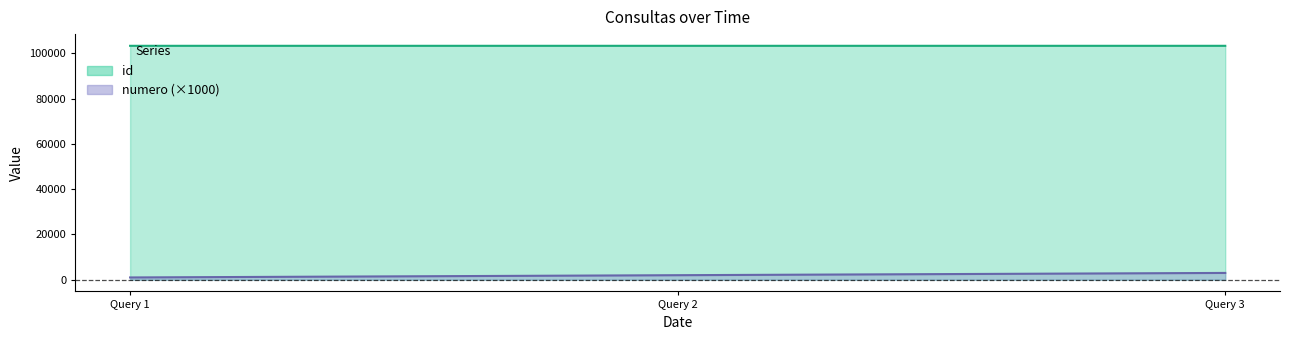

How many id values are between 103314 and 103316?

3